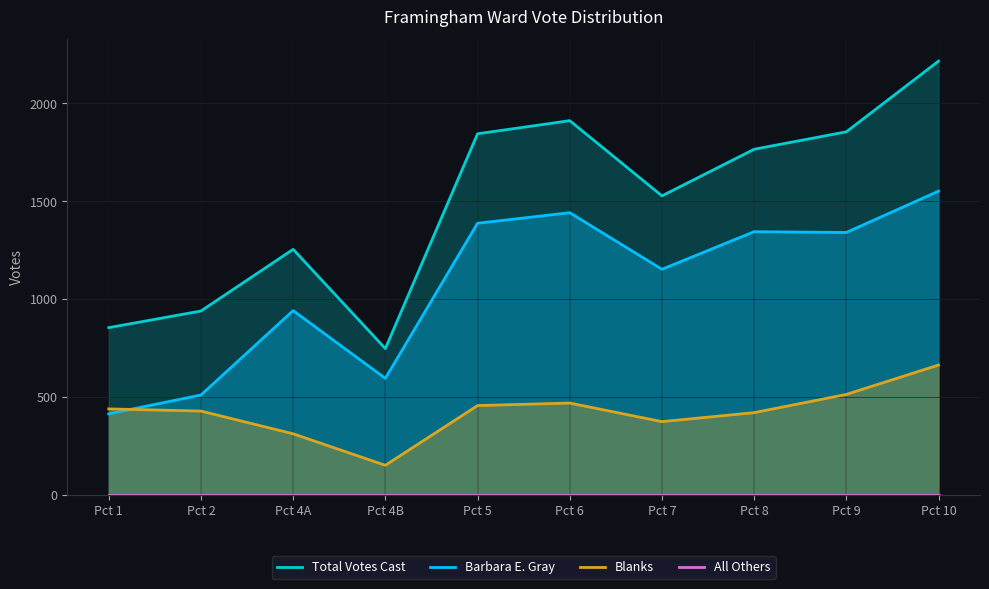

At which label does Total Votes Cast reach its minimum?

Pct 4B